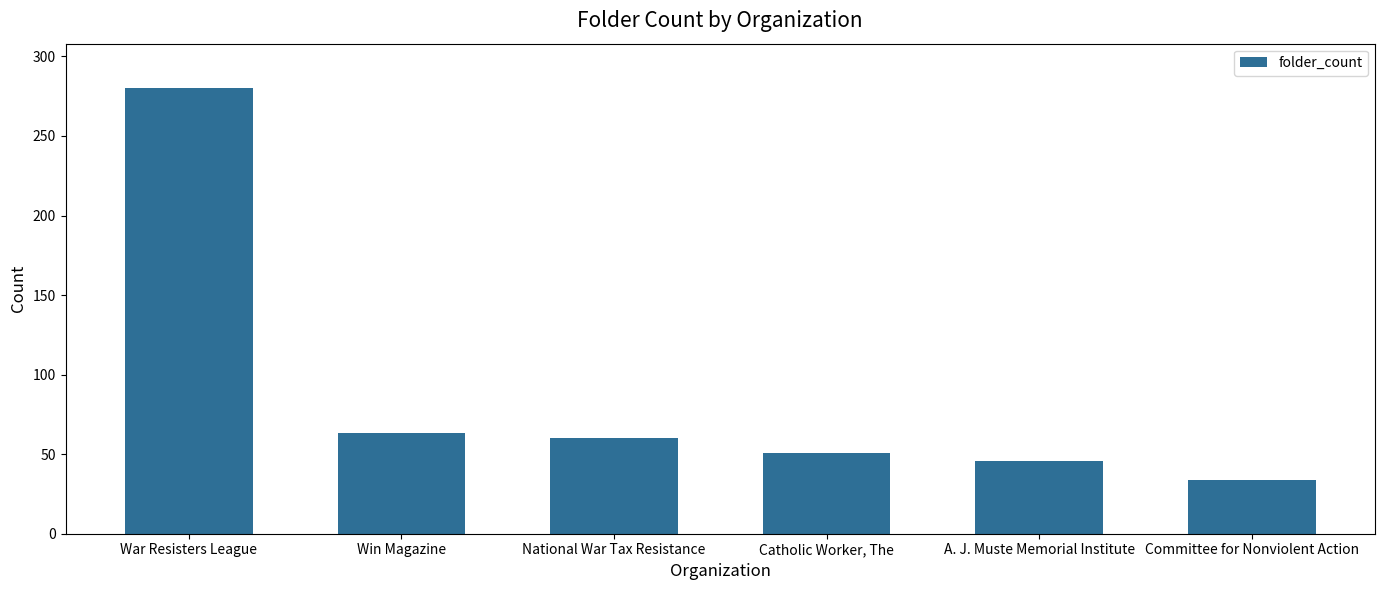

At which label is the value closest to 157?

Win Magazine